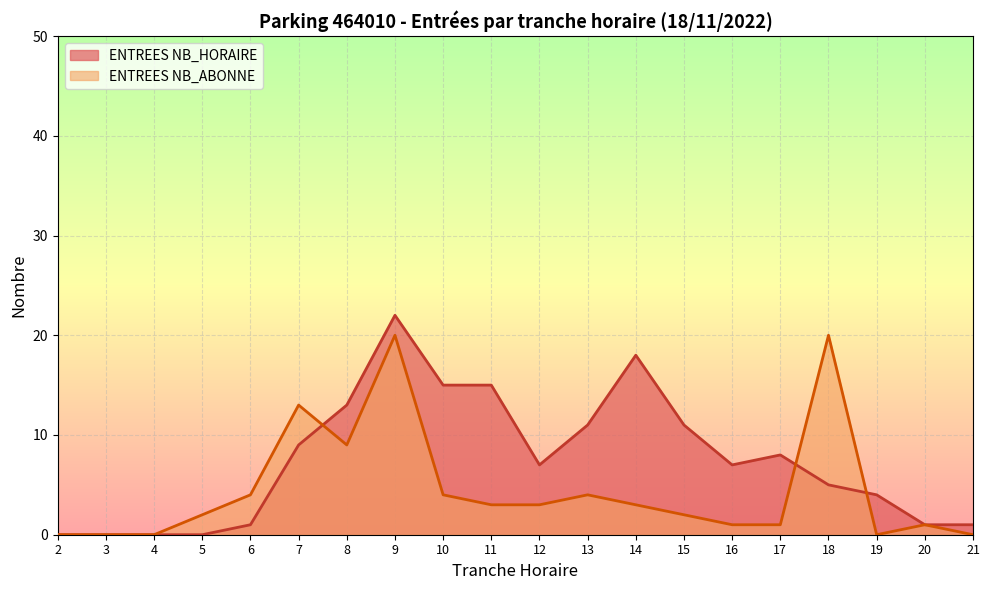

True or false: ENTREES NB_HORAIRE has a value of 4 at 19.

True